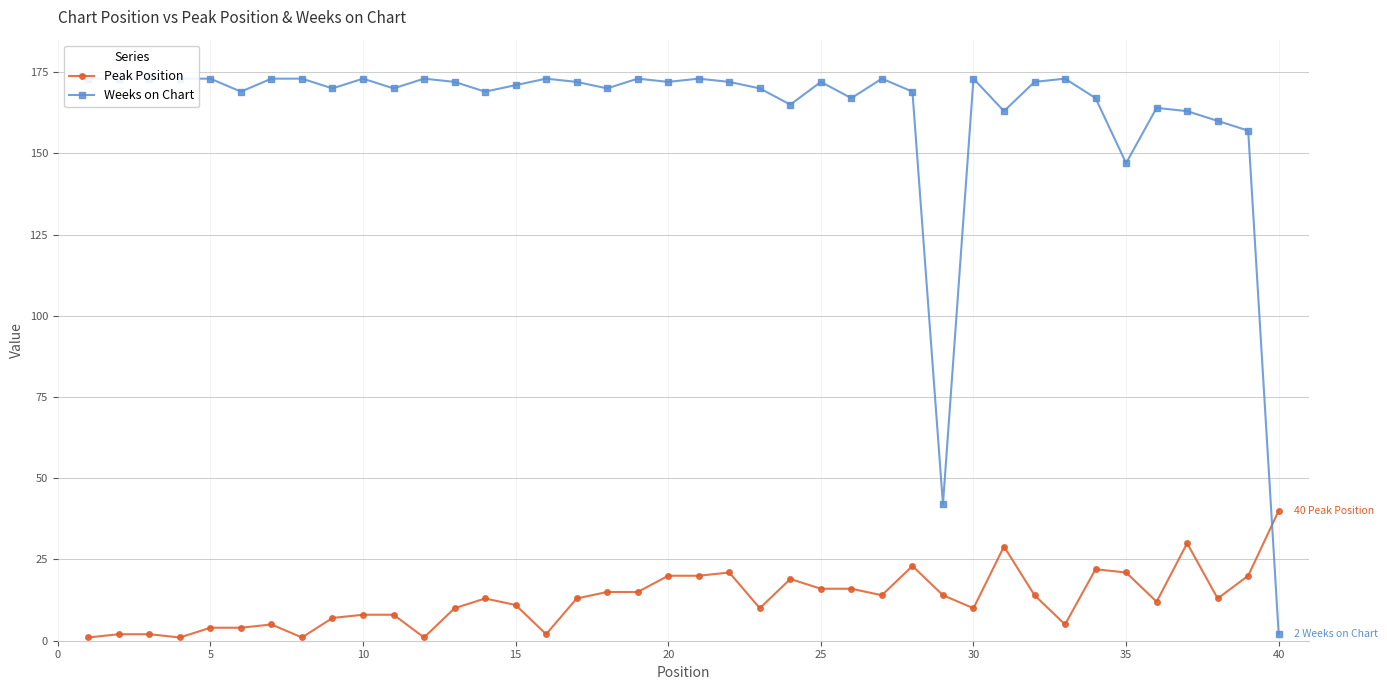

What are all the series names shown in the legend?

Peak Position, Weeks on Chart